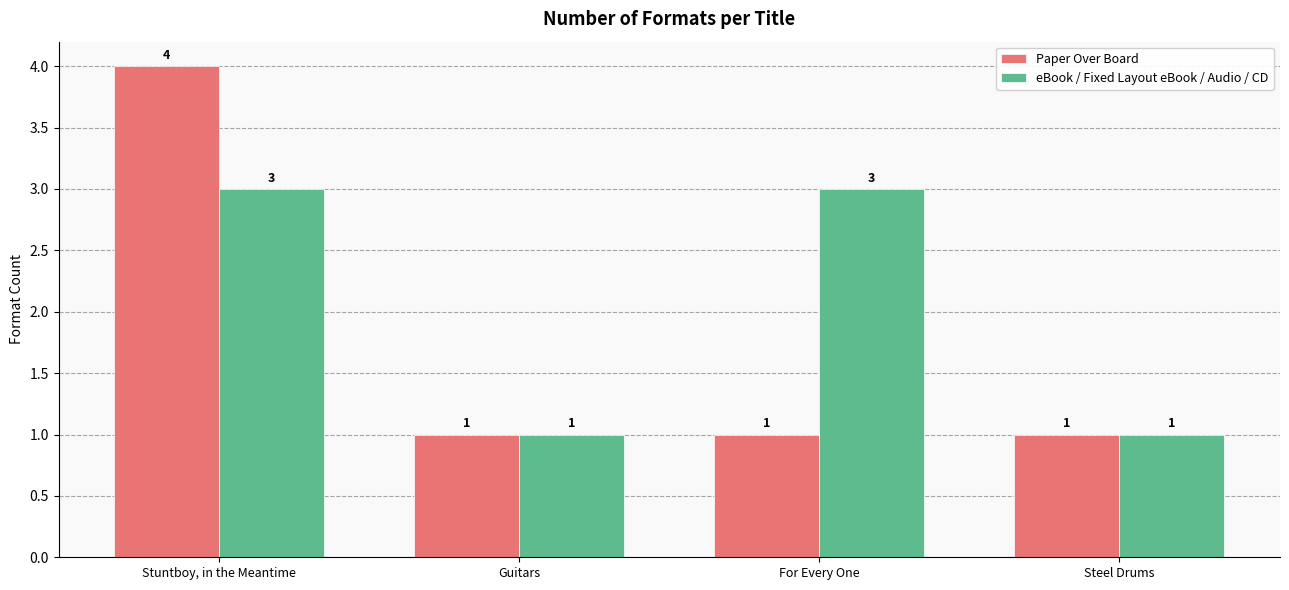

Count the eBook / Fixed Layout eBook / Audio / CD values in the range 1 to 3.

4